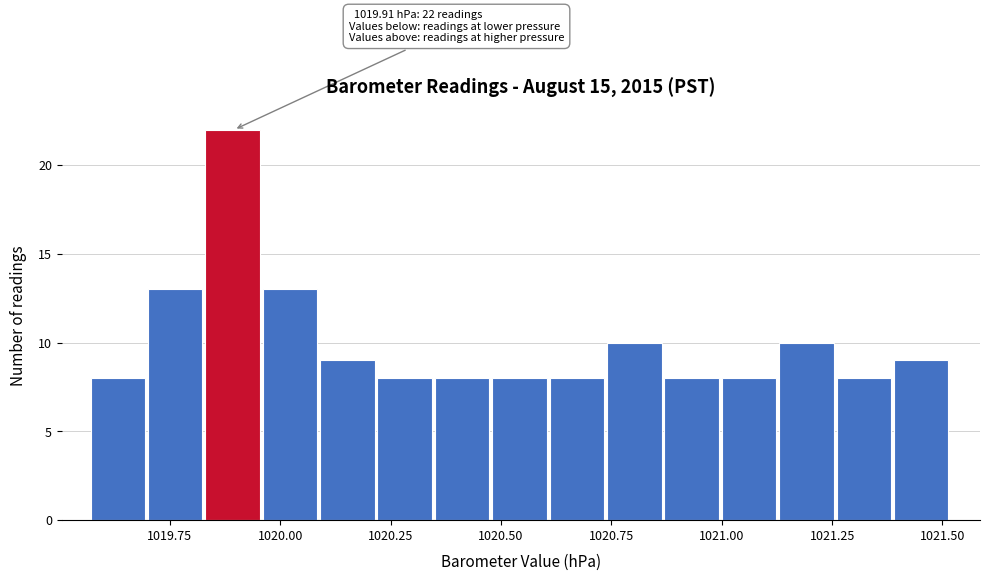

Around what value on the x-axis is the tallest bar? Give the approximate position of its centre, as read against the axis.

1019.90